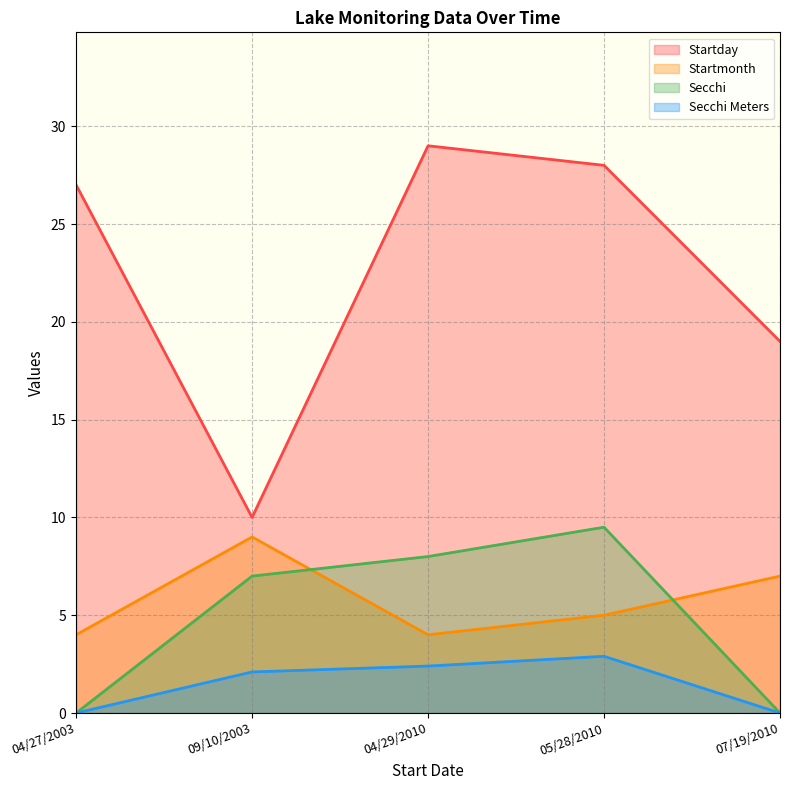

Is it true that Startmonth equals 4.0 at 04/27/2003?

True